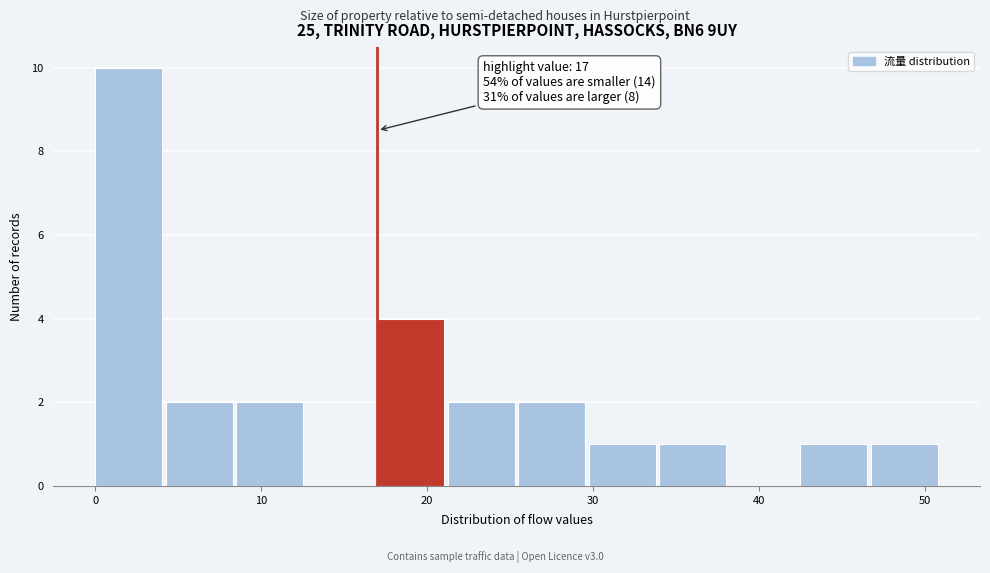

Which range on the x-axis has the tallest bar?

0 to 4